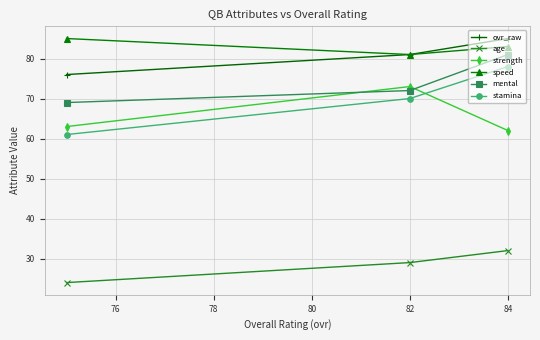

Which series has the largest range (max minus min)?

stamina